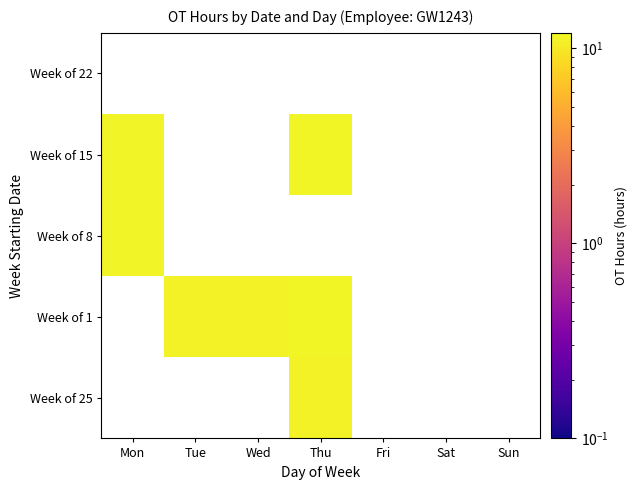

List the labels in order of Week of 8 value, largest first.

Mon, Tue, Wed, Thu, Fri, Sat, Sun